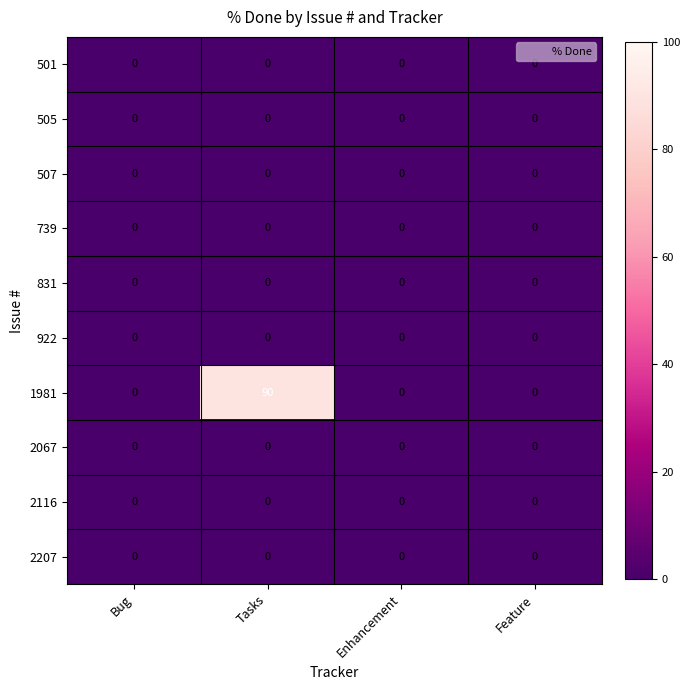

Which series has the largest total across all categories?

1981